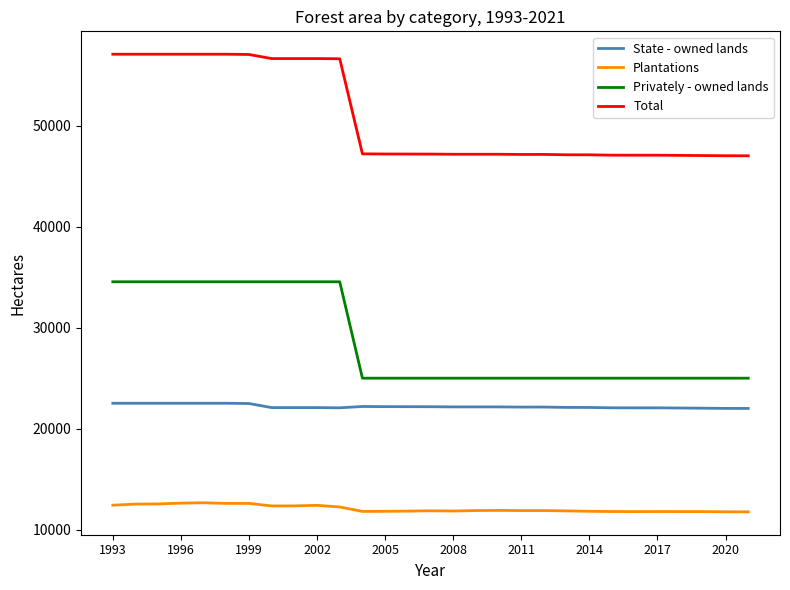

What is the difference between the maximum and minimum values in the Privately - owned lands series?

9540